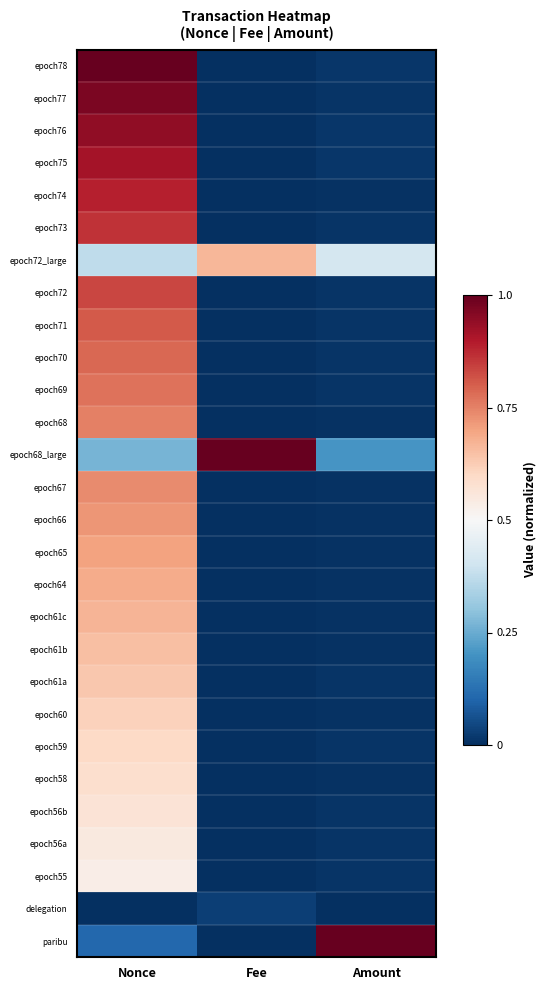

How many categories are shown in the chart?

3